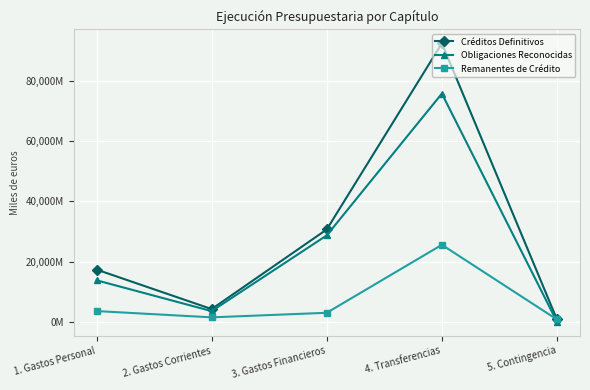

Between 1. Gastos Personal and 5. Contingencia, which series saw the biggest shift?

Créditos Definitivos